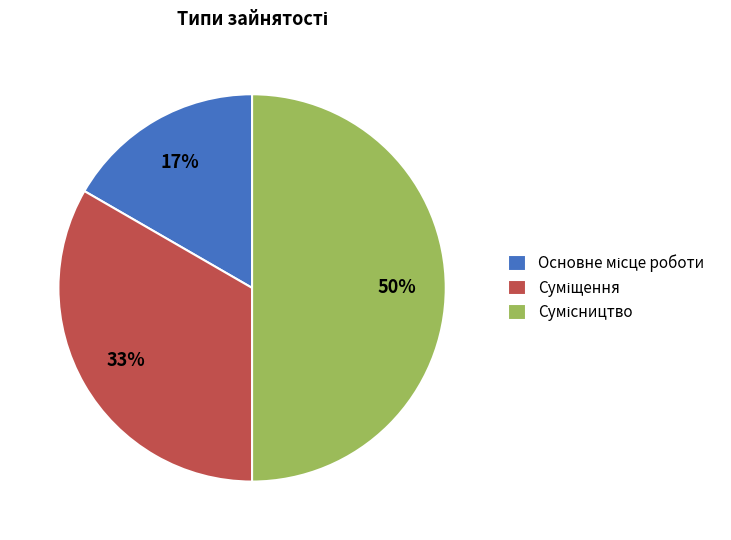

To the nearest percent, what is the difference between the largest and smallest slice percentages?

33%